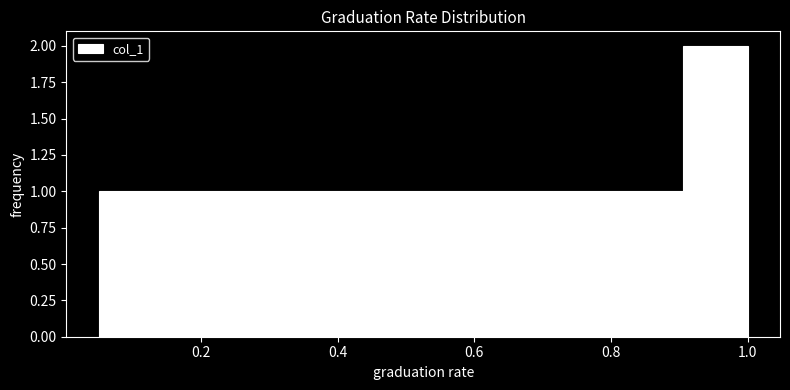

Reading left to right, transcribe this chart: for each bar, give the range it covers on the x-axis and its height. Neither the bar edges nor the heights are printed on the chart, so give them approximately, as read against the axes.

0.050 to 0.145: 1
0.145 to 0.240: 1
0.240 to 0.335: 1
0.335 to 0.430: 1
0.430 to 0.525: 1
0.525 to 0.620: 1
0.620 to 0.715: 1
0.715 to 0.810: 1
0.810 to 0.905: 1
0.905 to 1.000: 2